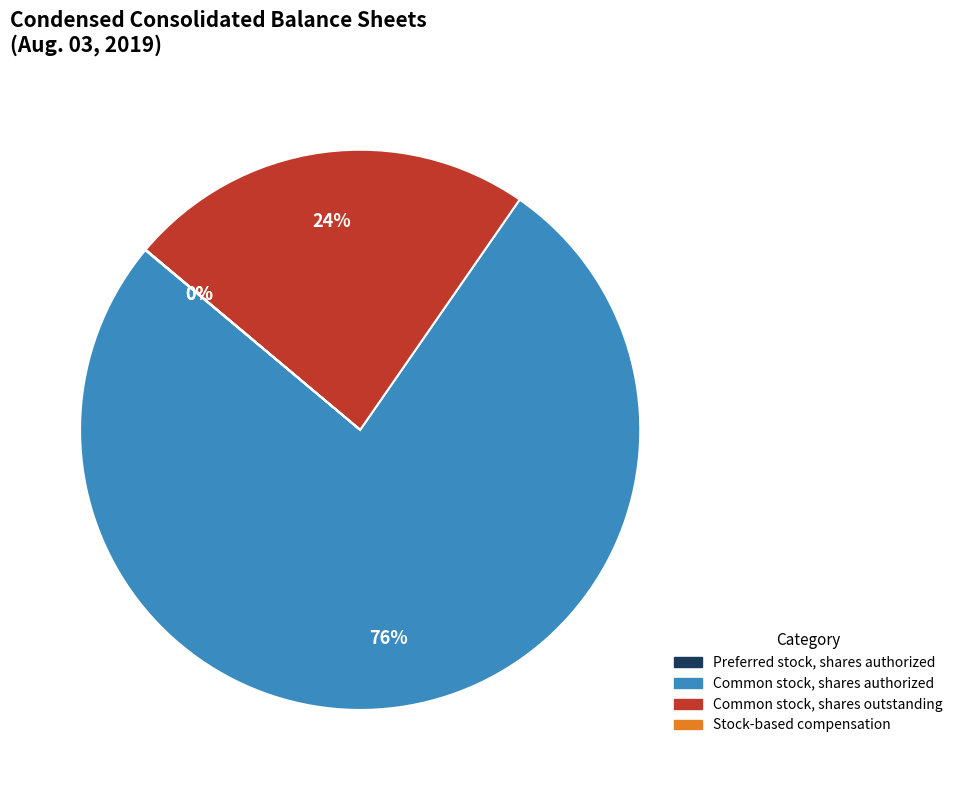

To the nearest percent, what percentage of the pie is Common stock, shares authorized?

76%